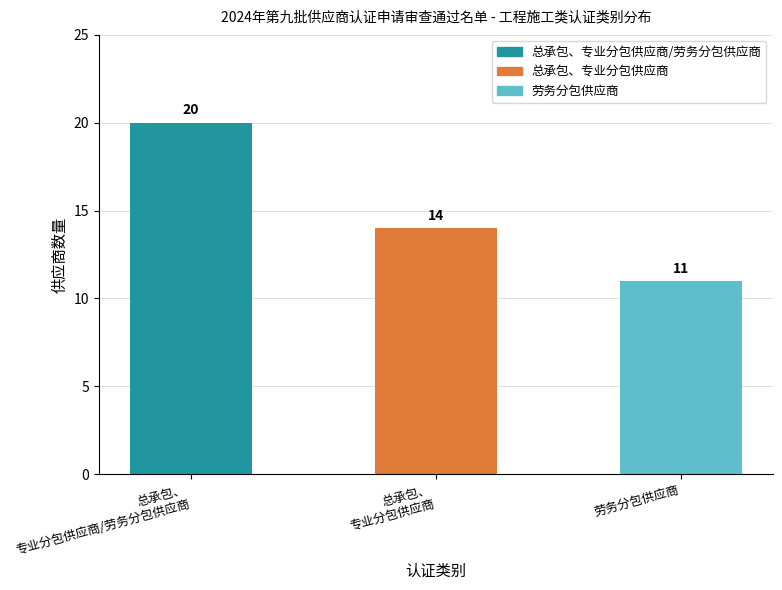

What is the value of the 2nd bar from the left?

14